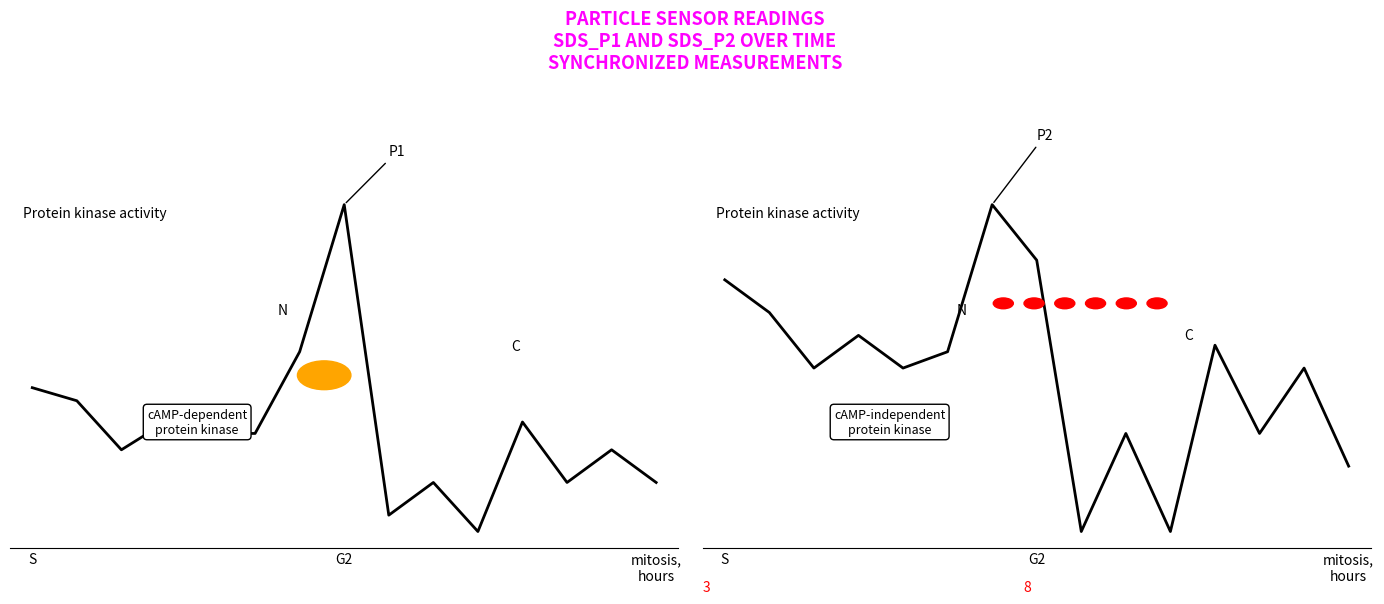

At which label is SDS_P1 closest to 6?

8